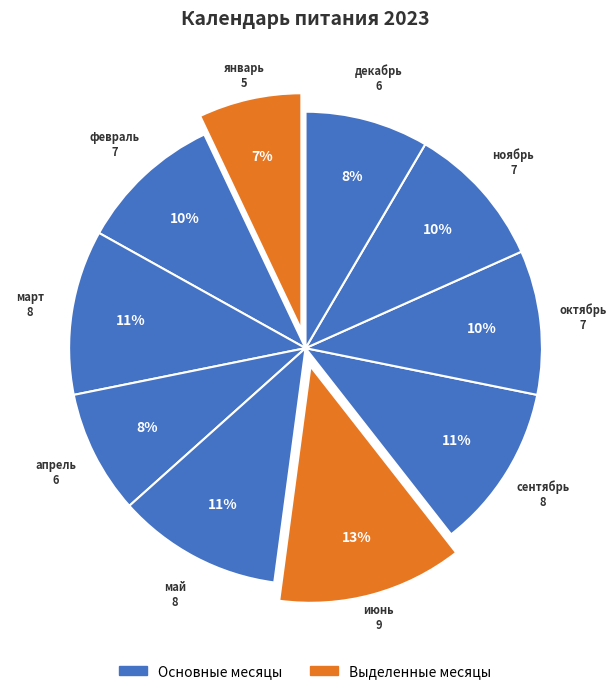

Count the number of slices in the pie.

10